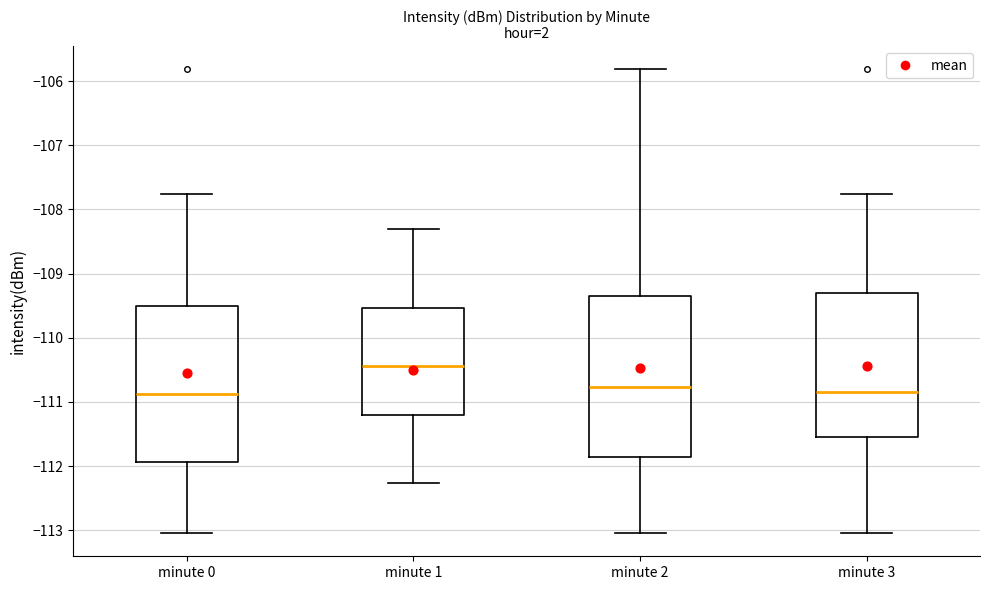

Which box's median line is the highest?

minute 1